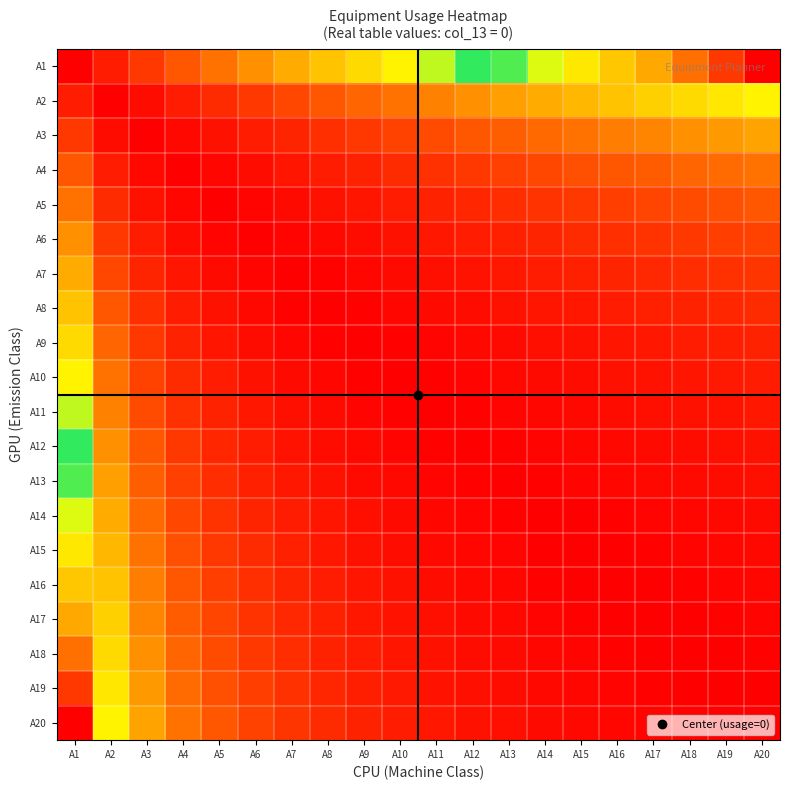

At which category is the sum across all series the highest?

A1